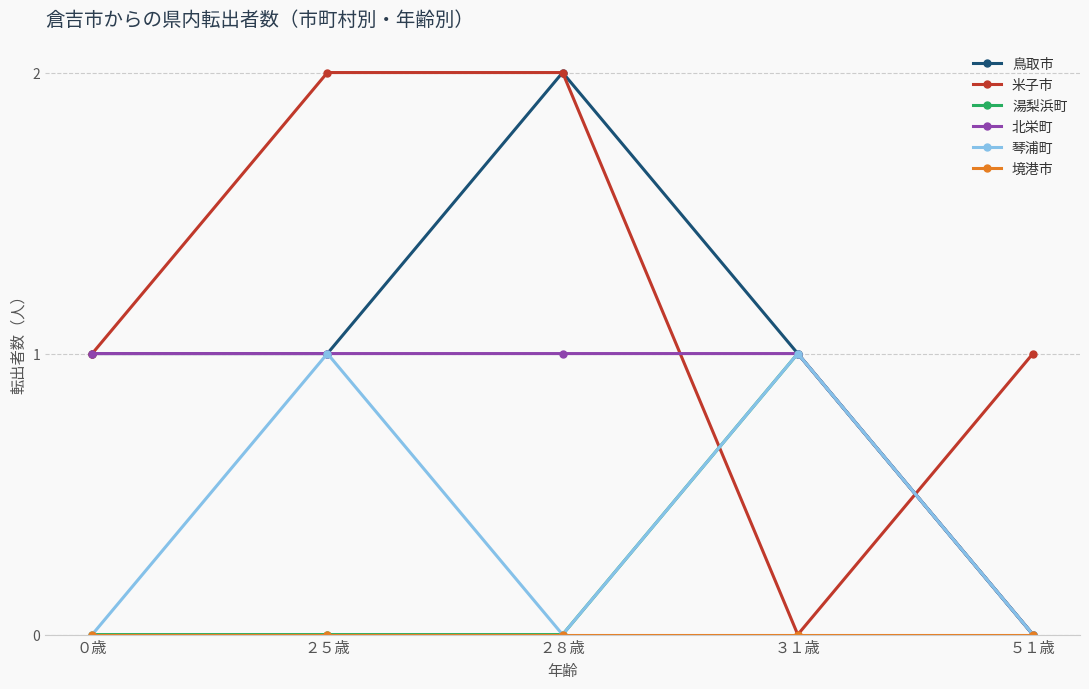

How many series are shown in this chart?

6